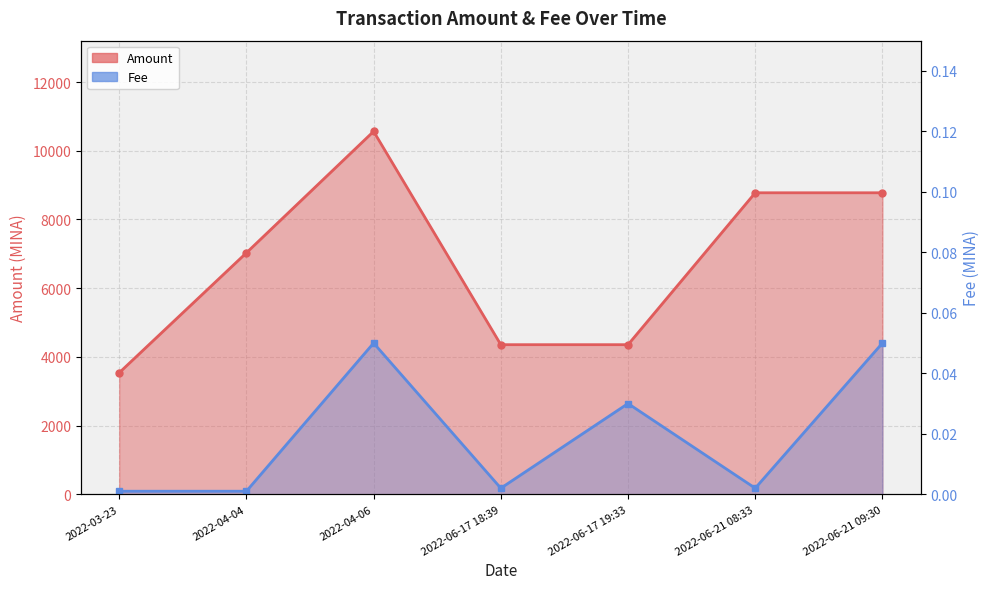

List the labels in order of Fee value, largest first.

2022-04-06, 2022-06-21 09:30, 2022-06-17 19:33, 2022-06-17 18:39, 2022-06-21 08:33, 2022-03-23, 2022-04-04